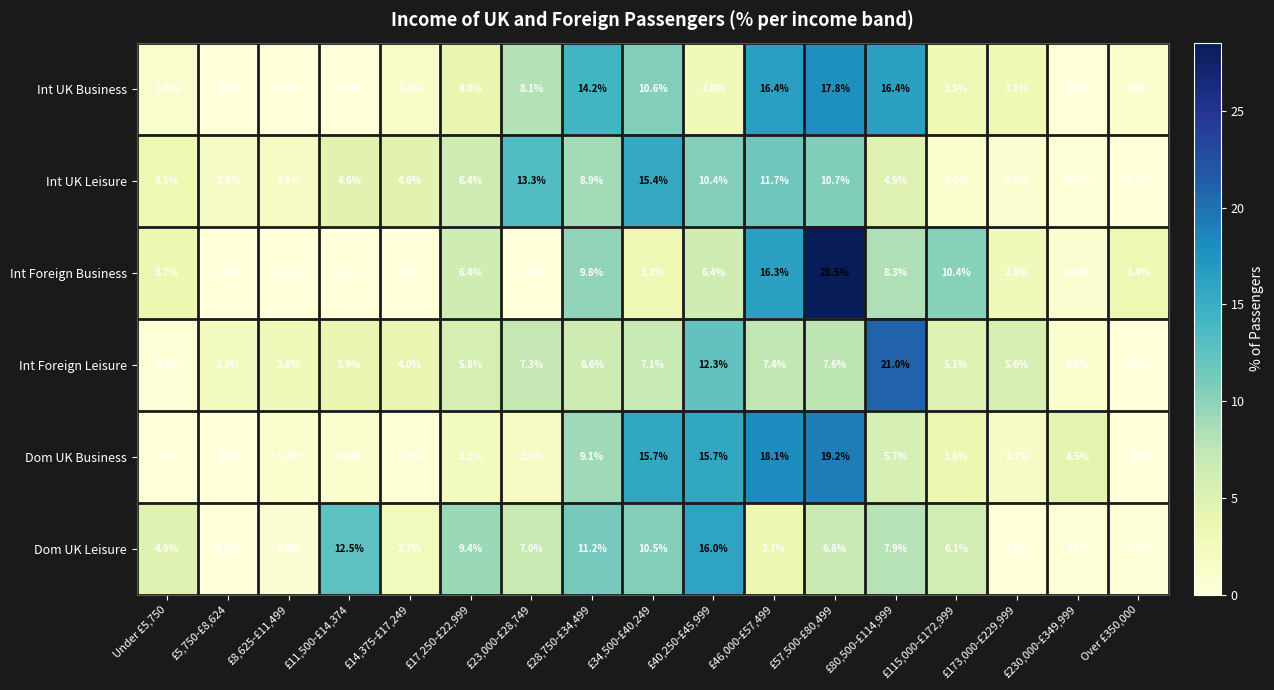

What is the difference between the maximum and minimum values in the Int UK Business series?

17.8